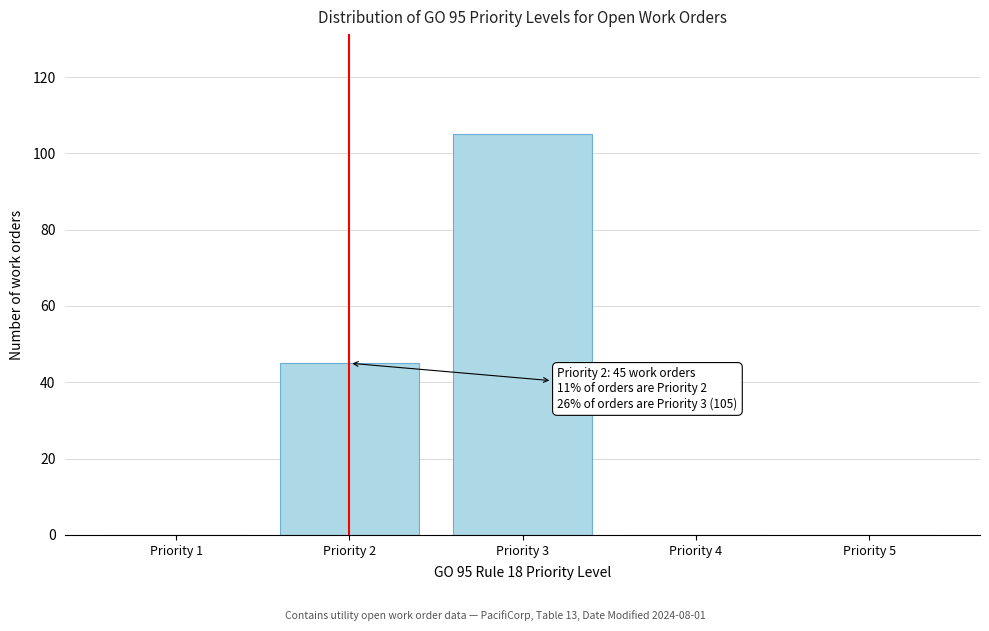

Reading left to right, transcribe all the data shown in this chart.

Priority 1=0	Priority 2=45	Priority 3=105	Priority 4=0	Priority 5=0